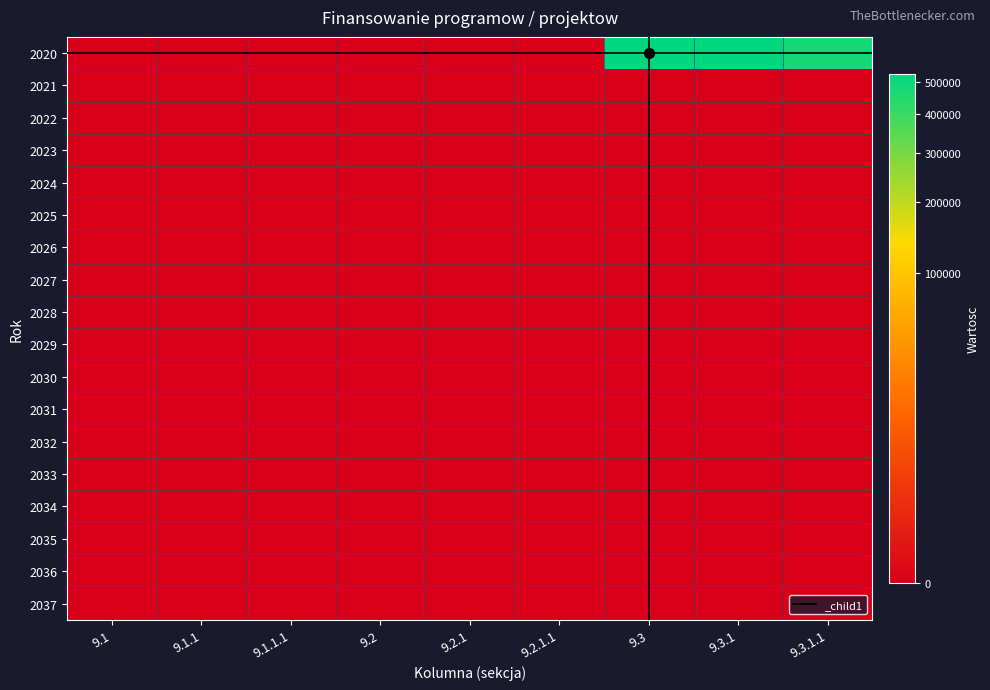

Reading left to right, what are all the values shown in this chart?

2020: 9.1=0	9.1.1=0	9.1.1.1=0	9.2=0	9.2.1=0	9.2.1.1=0	9.3=525332	9.3.1=525332	9.3.1.1=477817
2021: 9.1=0	9.1.1=0	9.1.1.1=0	9.2=0	9.2.1=0	9.2.1.1=0	9.3=0	9.3.1=0	9.3.1.1=0
2022: 9.1=0	9.1.1=0	9.1.1.1=0	9.2=0	9.2.1=0	9.2.1.1=0	9.3=0	9.3.1=0	9.3.1.1=0
2023: 9.1=0	9.1.1=0	9.1.1.1=0	9.2=0	9.2.1=0	9.2.1.1=0	9.3=0	9.3.1=0	9.3.1.1=0
2024: 9.1=0	9.1.1=0	9.1.1.1=0	9.2=0	9.2.1=0	9.2.1.1=0	9.3=0	9.3.1=0	9.3.1.1=0
2025: 9.1=0	9.1.1=0	9.1.1.1=0	9.2=0	9.2.1=0	9.2.1.1=0	9.3=0	9.3.1=0	9.3.1.1=0
2026: 9.1=0	9.1.1=0	9.1.1.1=0	9.2=0	9.2.1=0	9.2.1.1=0	9.3=0	9.3.1=0	9.3.1.1=0
2027: 9.1=0	9.1.1=0	9.1.1.1=0	9.2=0	9.2.1=0	9.2.1.1=0	9.3=0	9.3.1=0	9.3.1.1=0
2028: 9.1=0	9.1.1=0	9.1.1.1=0	9.2=0	9.2.1=0	9.2.1.1=0	9.3=0	9.3.1=0	9.3.1.1=0
2029: 9.1=0	9.1.1=0	9.1.1.1=0	9.2=0	9.2.1=0	9.2.1.1=0	9.3=0	9.3.1=0	9.3.1.1=0
2030: 9.1=0	9.1.1=0	9.1.1.1=0	9.2=0	9.2.1=0	9.2.1.1=0	9.3=0	9.3.1=0	9.3.1.1=0
2031: 9.1=0	9.1.1=0	9.1.1.1=0	9.2=0	9.2.1=0	9.2.1.1=0	9.3=0	9.3.1=0	9.3.1.1=0
2032: 9.1=0	9.1.1=0	9.1.1.1=0	9.2=0	9.2.1=0	9.2.1.1=0	9.3=0	9.3.1=0	9.3.1.1=0
2033: 9.1=0	9.1.1=0	9.1.1.1=0	9.2=0	9.2.1=0	9.2.1.1=0	9.3=0	9.3.1=0	9.3.1.1=0
2034: 9.1=0	9.1.1=0	9.1.1.1=0	9.2=0	9.2.1=0	9.2.1.1=0	9.3=0	9.3.1=0	9.3.1.1=0
2035: 9.1=0	9.1.1=0	9.1.1.1=0	9.2=0	9.2.1=0	9.2.1.1=0	9.3=0	9.3.1=0	9.3.1.1=0
2036: 9.1=0	9.1.1=0	9.1.1.1=0	9.2=0	9.2.1=0	9.2.1.1=0	9.3=0	9.3.1=0	9.3.1.1=0
2037: 9.1=0	9.1.1=0	9.1.1.1=0	9.2=0	9.2.1=0	9.2.1.1=0	9.3=0	9.3.1=0	9.3.1.1=0